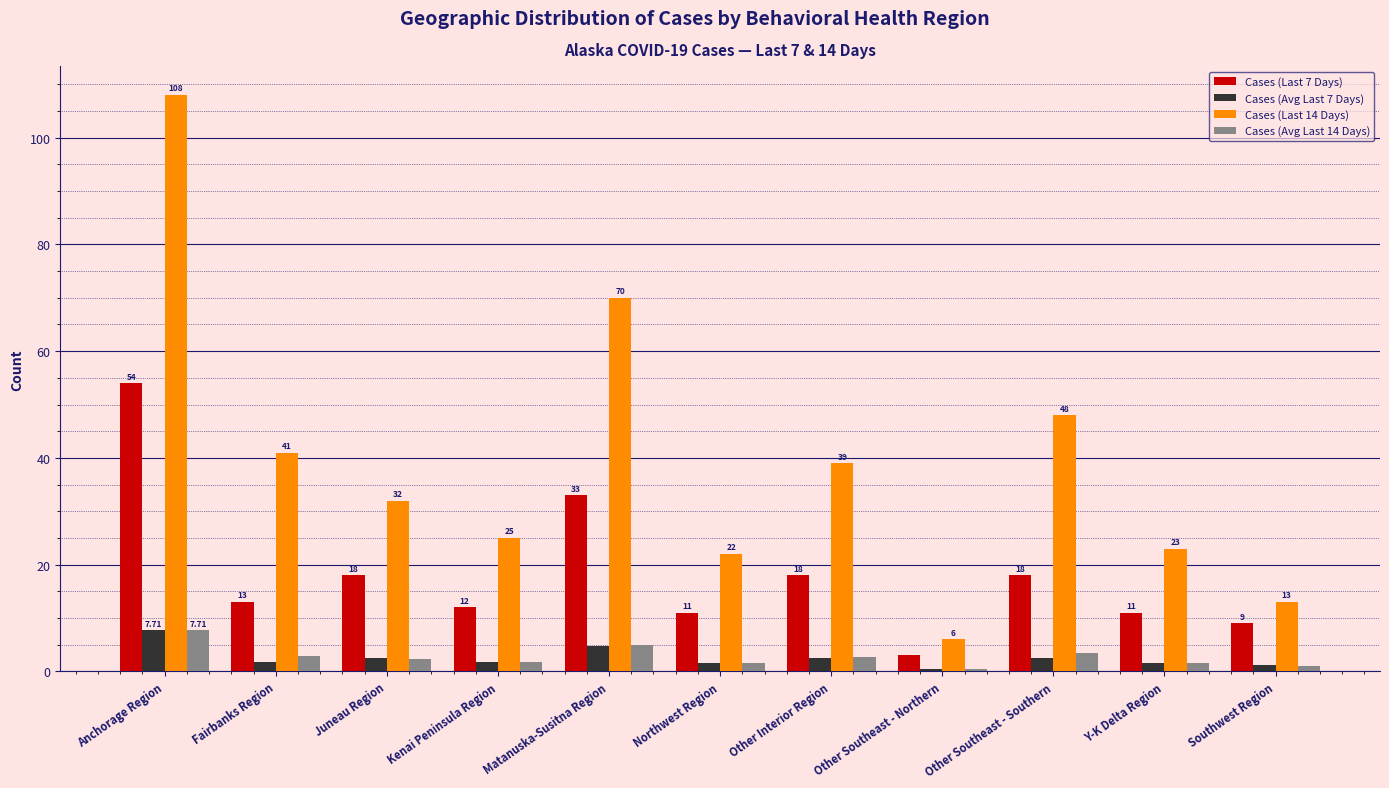

Are the bars horizontal?

No